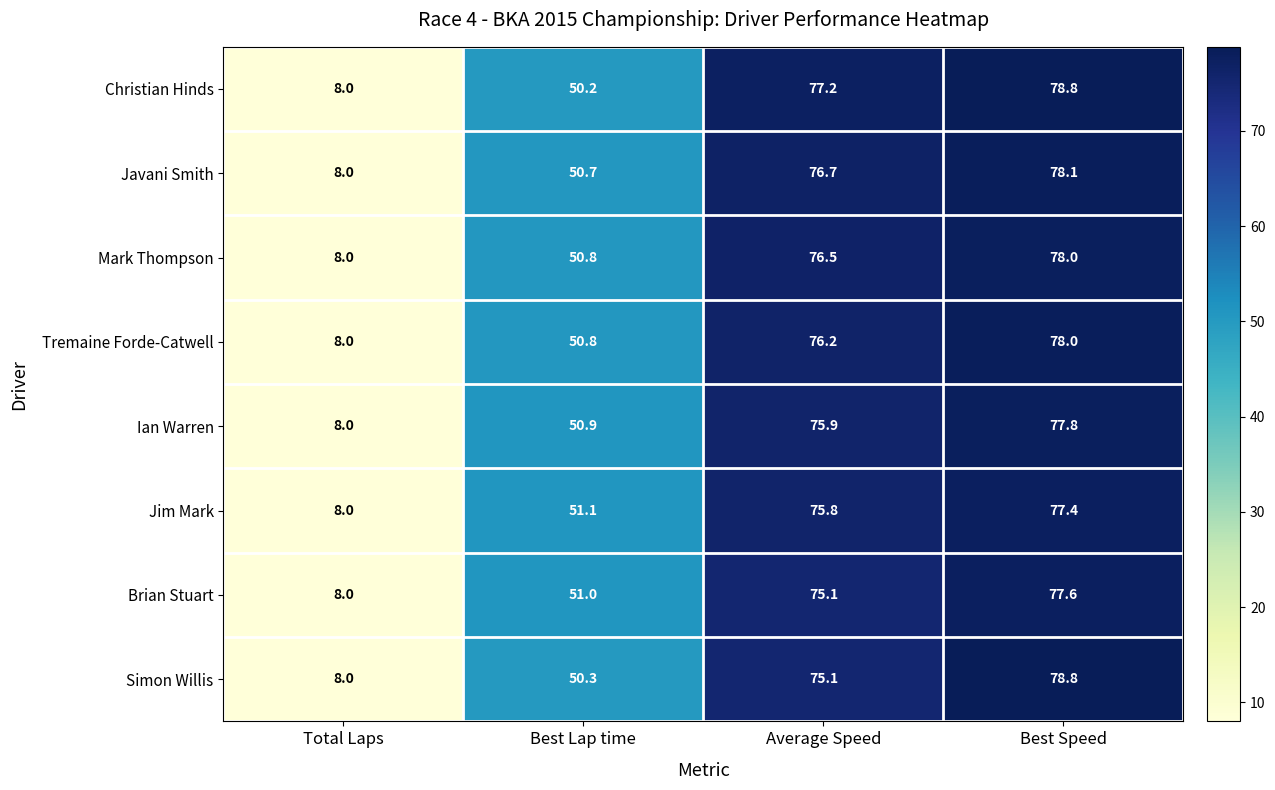

What is the sum of all Ian Warren values?

212.6